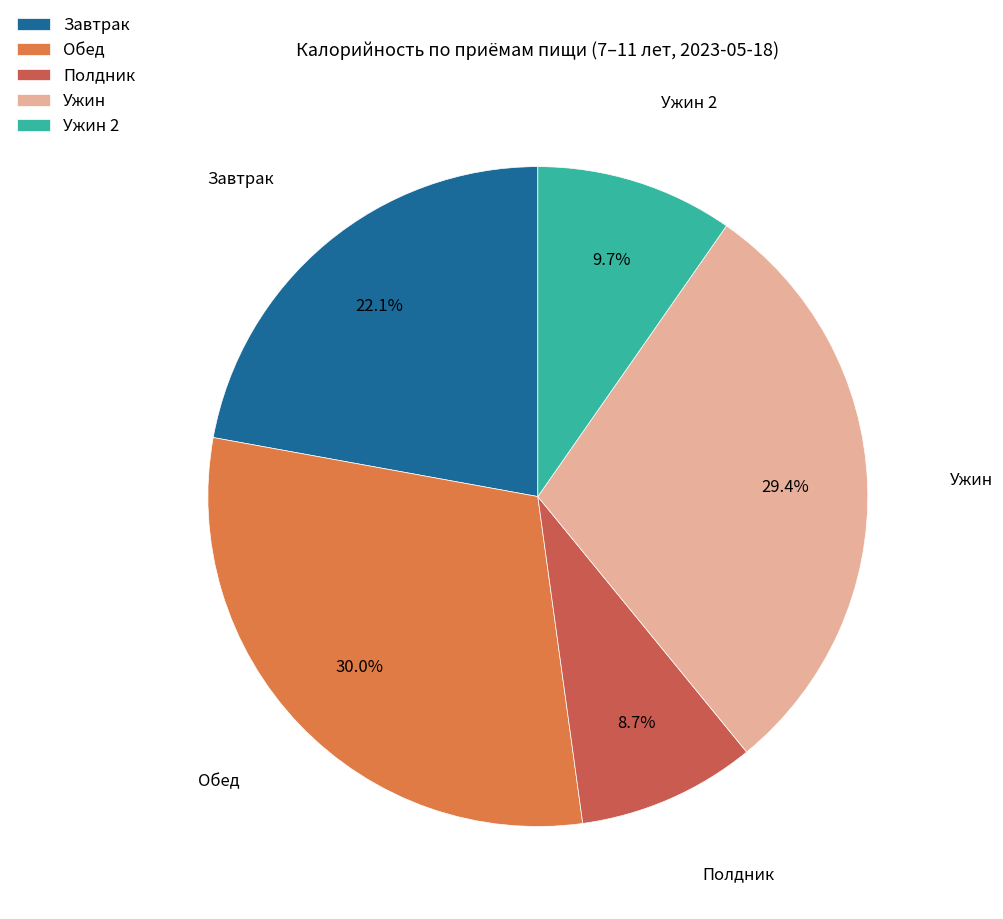

To the nearest percent, what is the average slice percentage?

20%